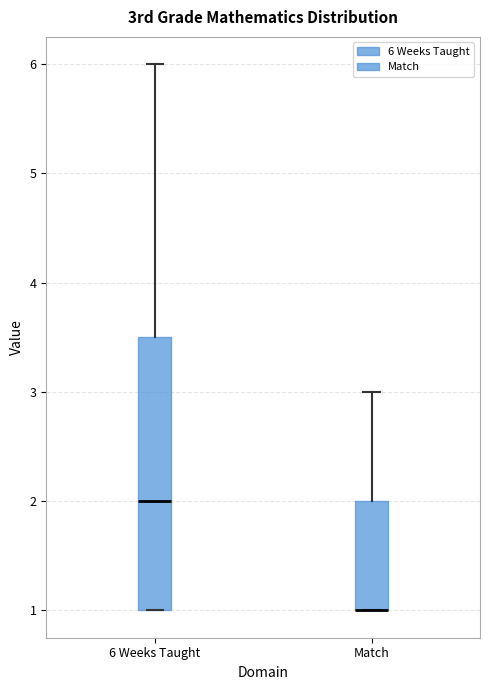

Where is the upper edge of the box for Match on the y-axis? The values are not printed on the chart, so give them approximately, as read against the axis.

2.0